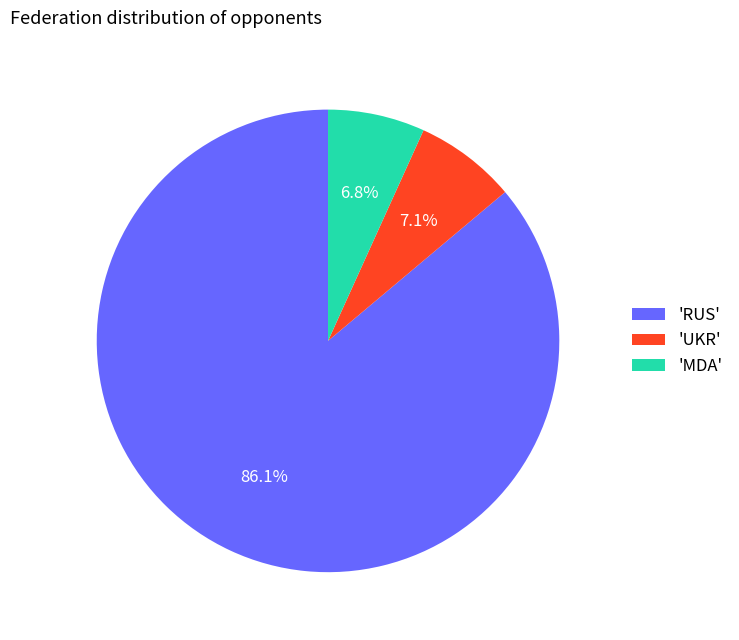

Is there any slice that represents more than half of the pie?

Yes